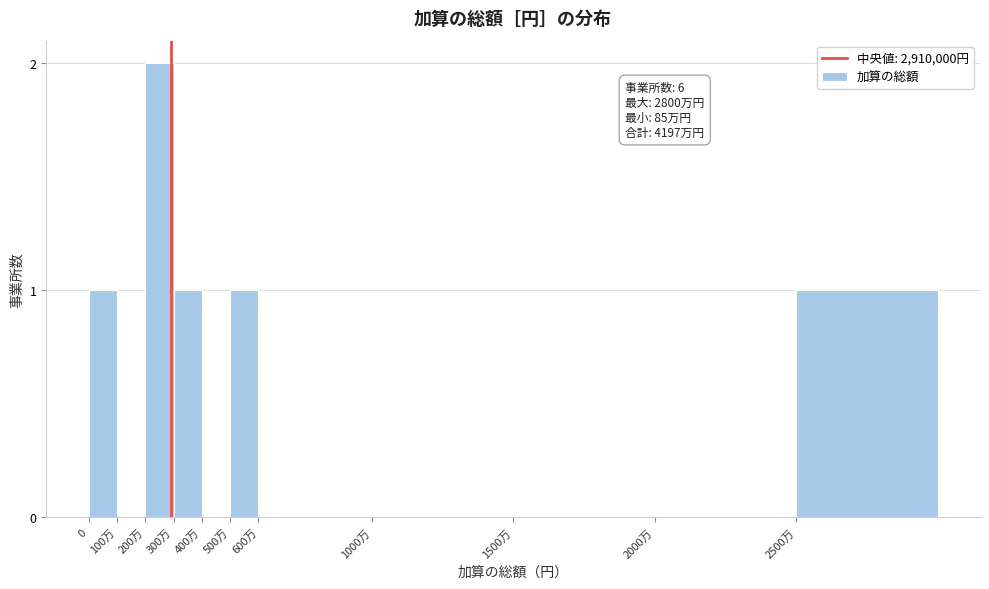

Reading left to right, list all the values displayed in this chart.

0=1	100万=0	200万=2	300万=1	400万=0	500万=1	600万=0	1000万=0	1500万=0	2000万=0	2500万=1